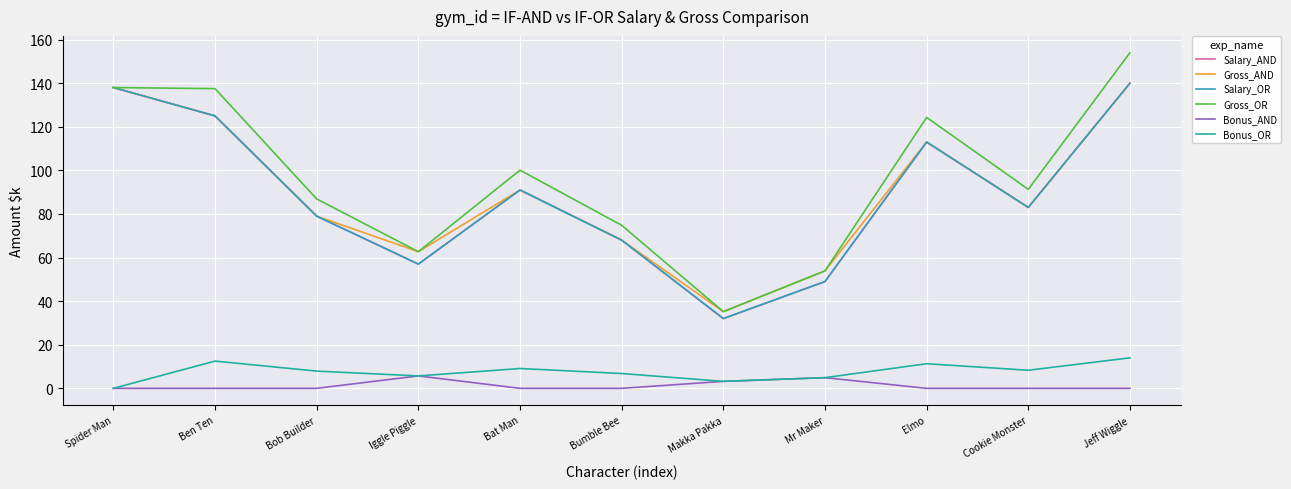

Is this an area chart (filled region under the line)?

No